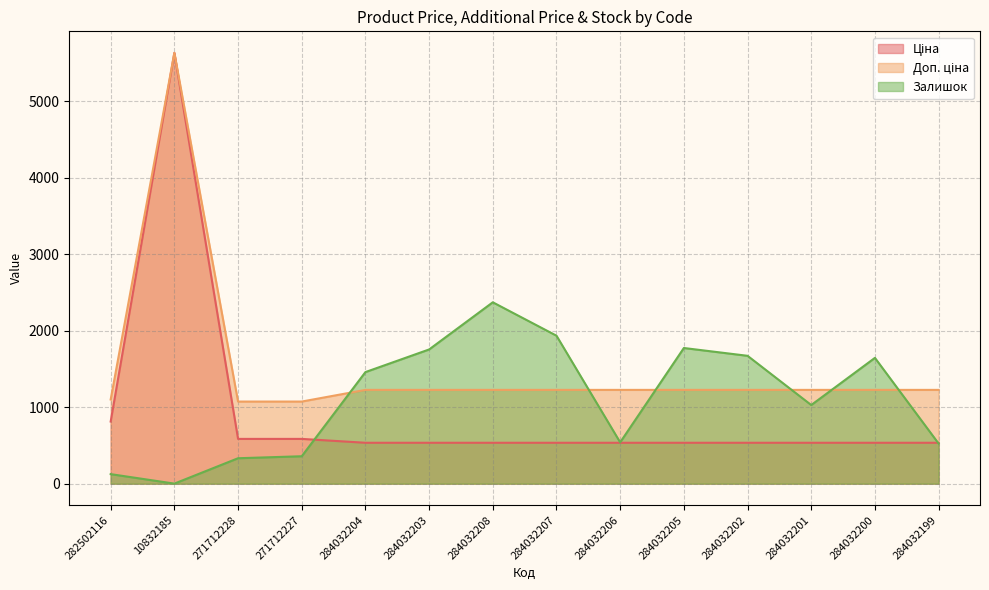

What is the sum of the Залишок values at 284032203 and 10832185?

1757.0